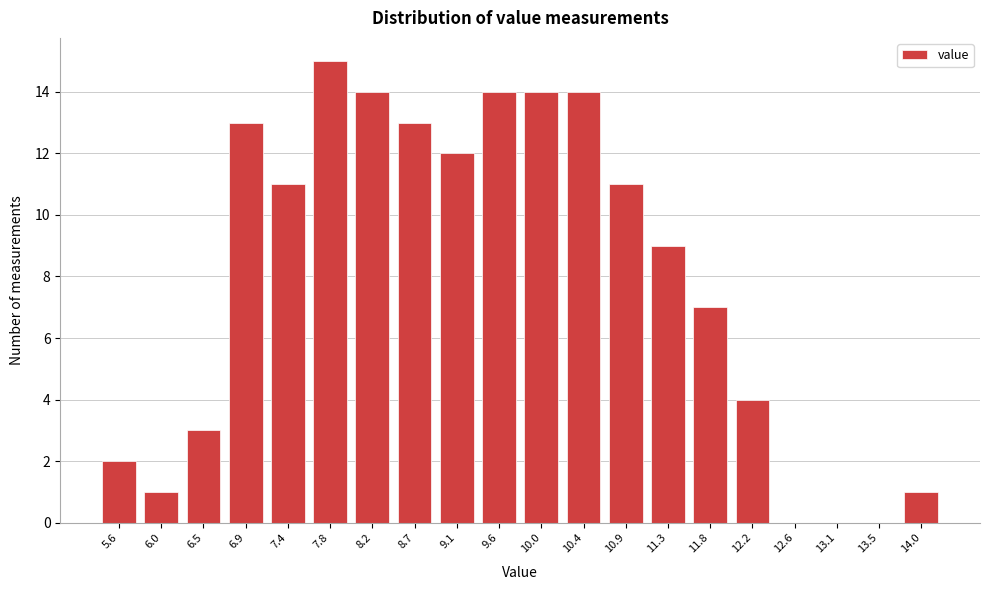

Reading right to left, list all the values displayed in this chart.

14.0=1	13.5=0	13.1=0	12.6=0	12.2=4	11.8=7	11.3=9	10.9=11	10.4=14	10.0=14	9.6=14	9.1=12	8.7=13	8.2=14	7.8=15	7.4=11	6.9=13	6.5=3	6.0=1	5.6=2